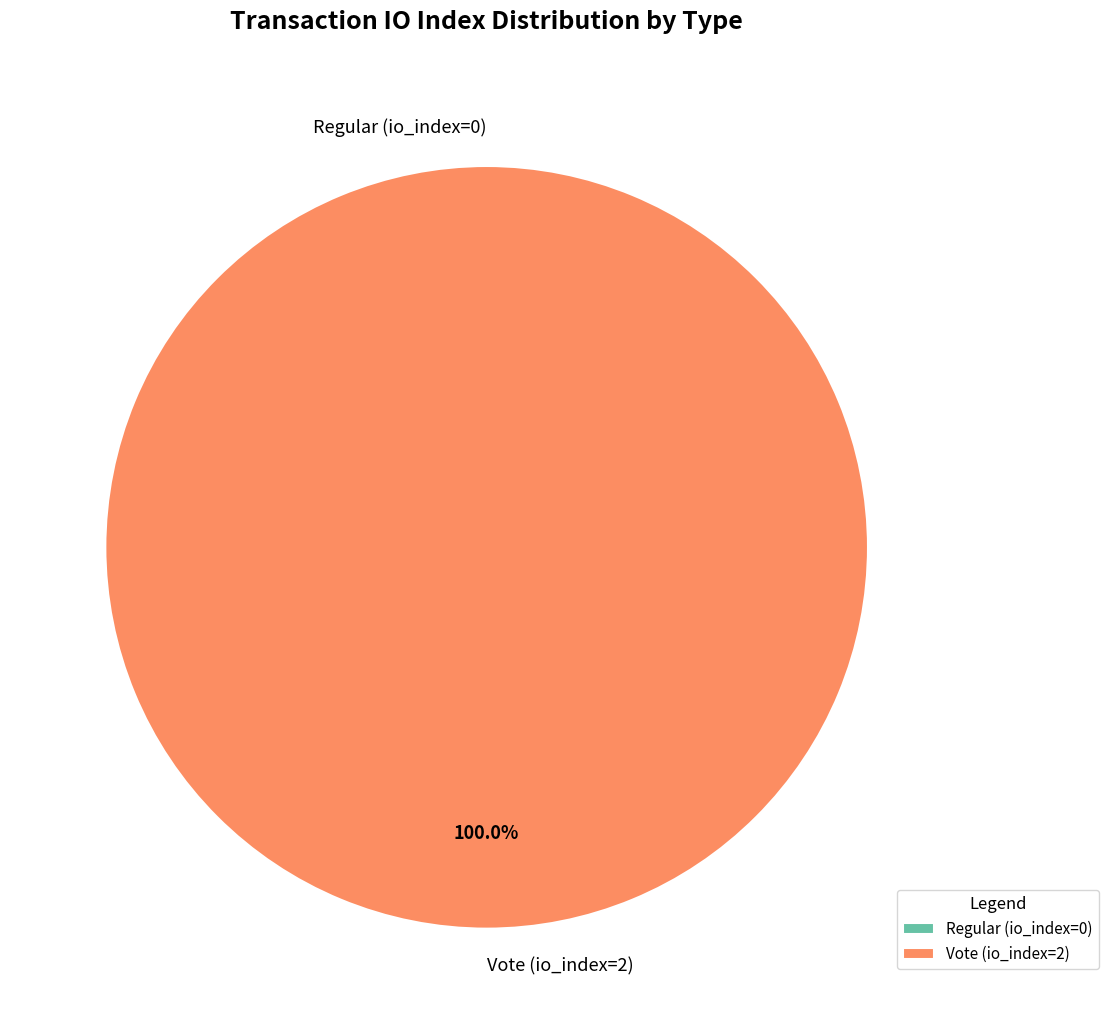

To the nearest percent, what is the average slice percentage?

50%